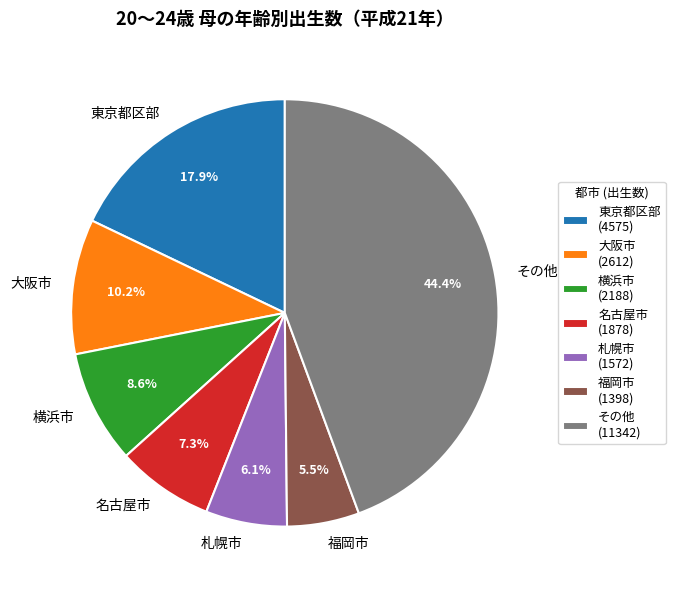

How much of the chart is everything except 札幌市?

93.9%